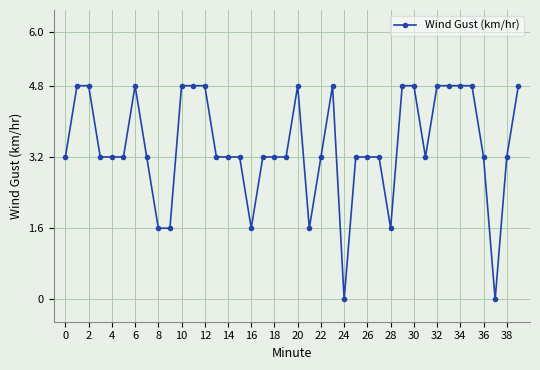

What is the average value?

3.4